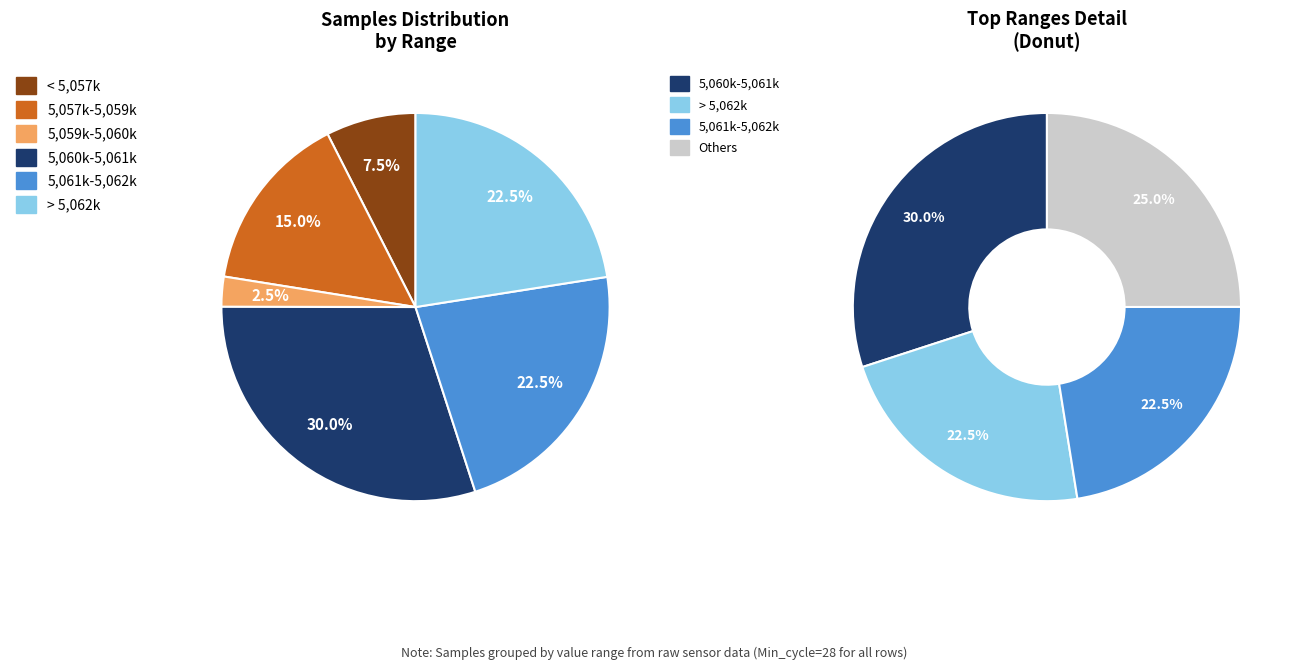

Approximately how many times larger is the value at 28 compared to 28?

1.0